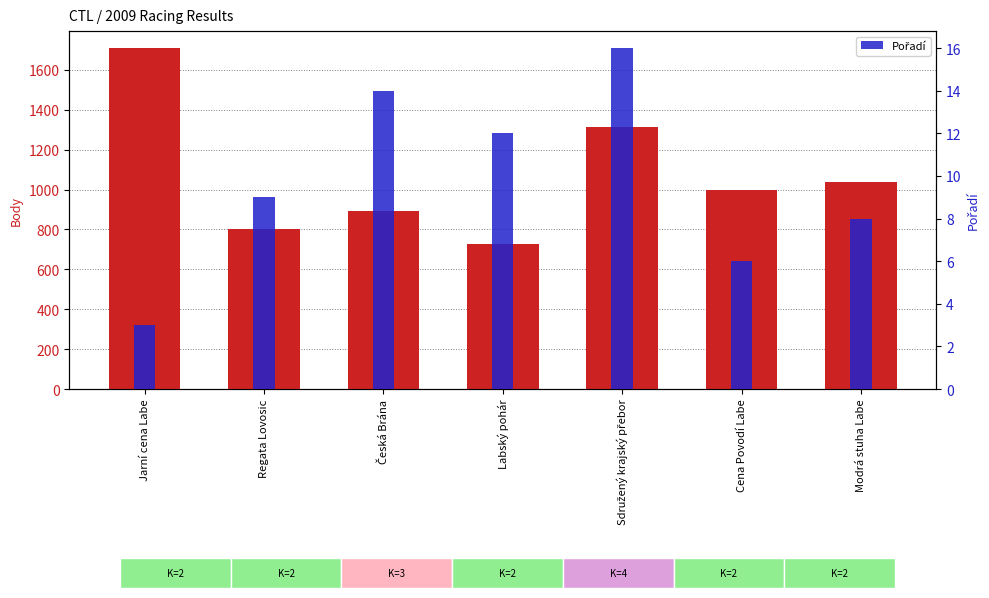

At which label does Body first exceed 998?

Jarní cena Labe